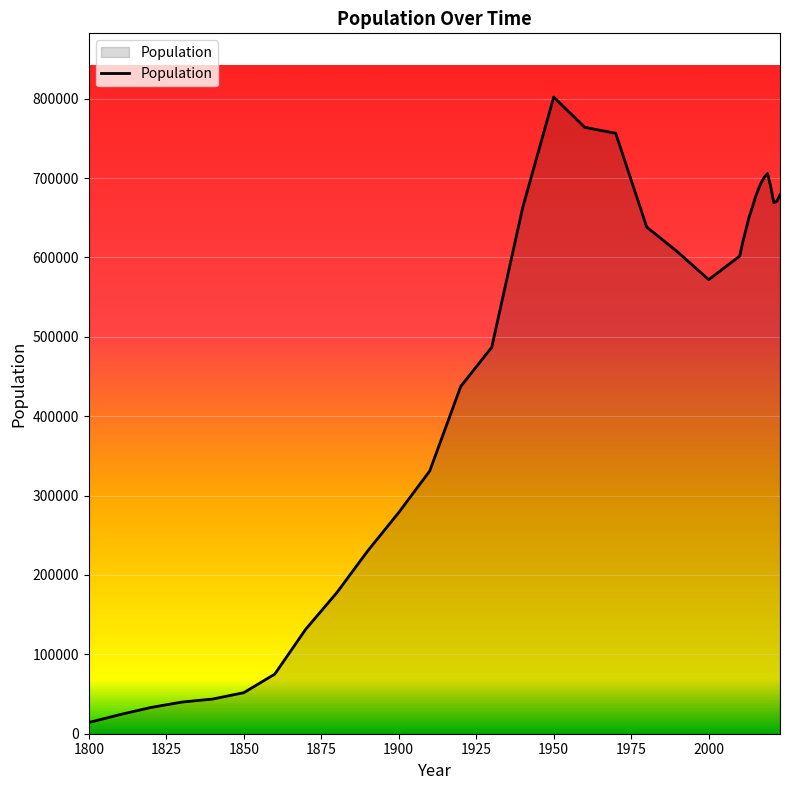

What is the greatest value displayed?

802178